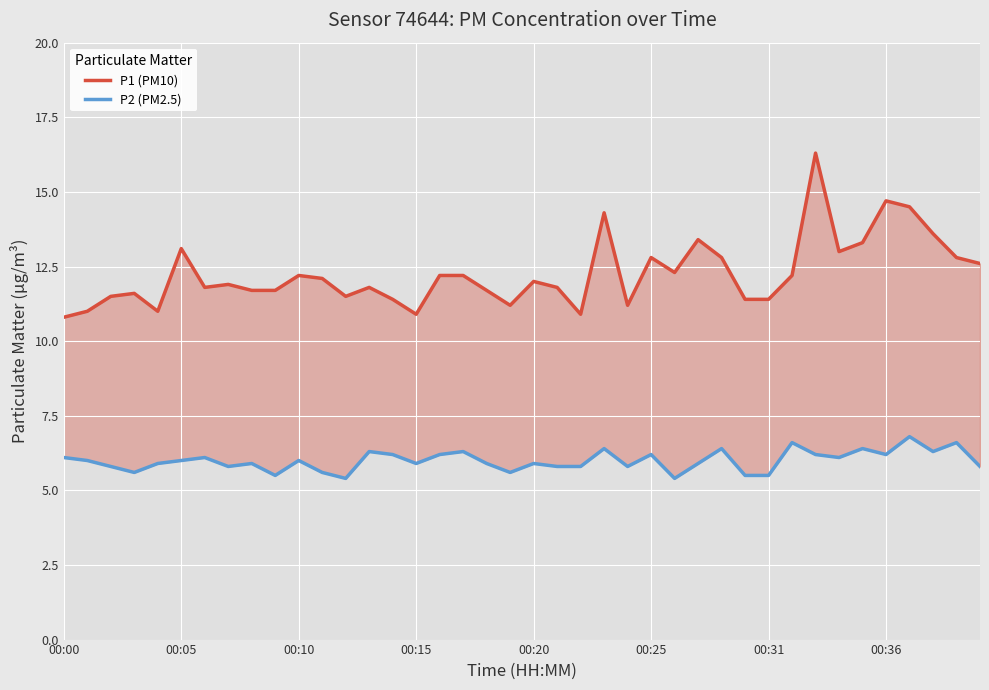

What is the value of the P2 (PM2.5) point at the 18th from the left?

6.3